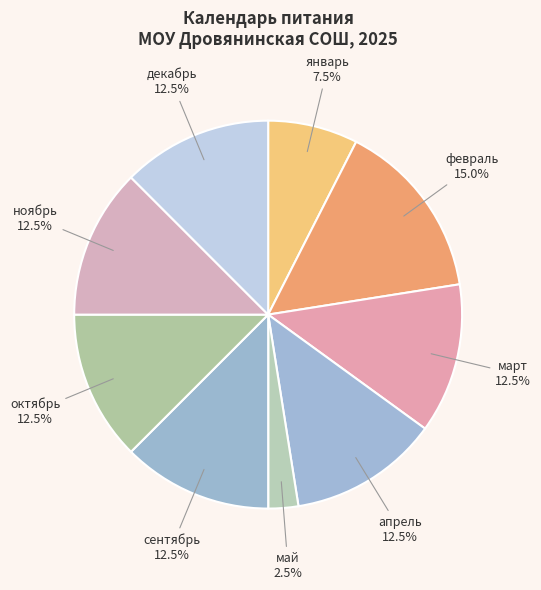

Which category has the biggest portion of the pie?

февраль